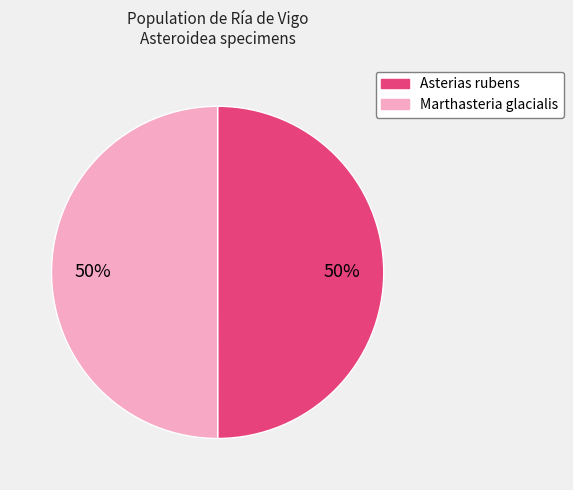

Is the sum of Marthasteria glacialis and Asterias rubens greater than half?

Yes